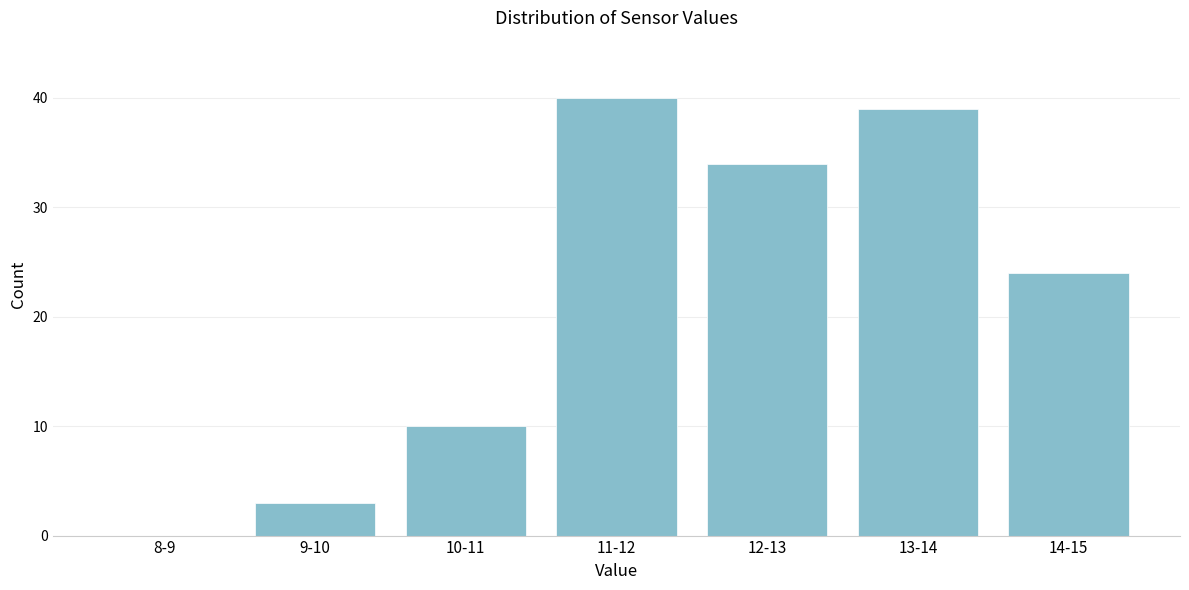

Reading left to right, what are all the values shown in this chart?

8-9=0	9-10=3	10-11=10	11-12=40	12-13=34	13-14=39	14-15=24